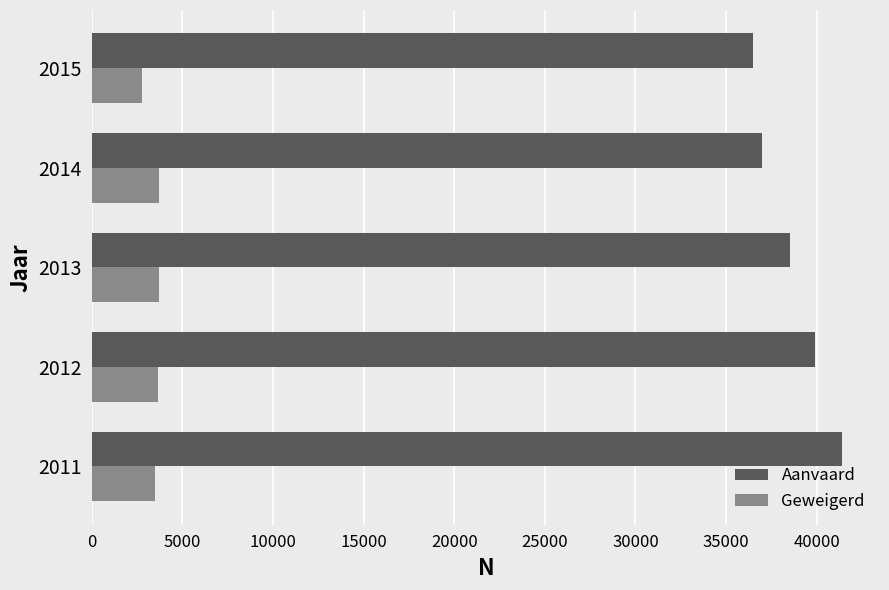

At which label is Aanvaard closest to 38945?

2013